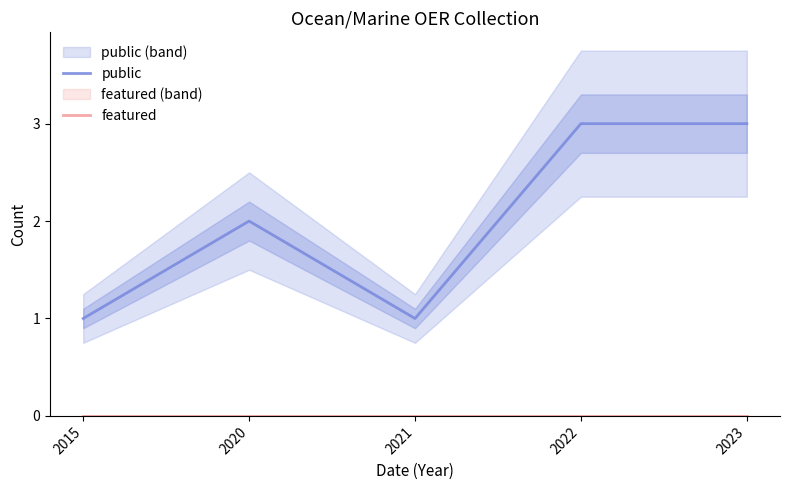

List the labels in order of featured value, smallest first.

2015, 2020, 2021, 2022, 2023